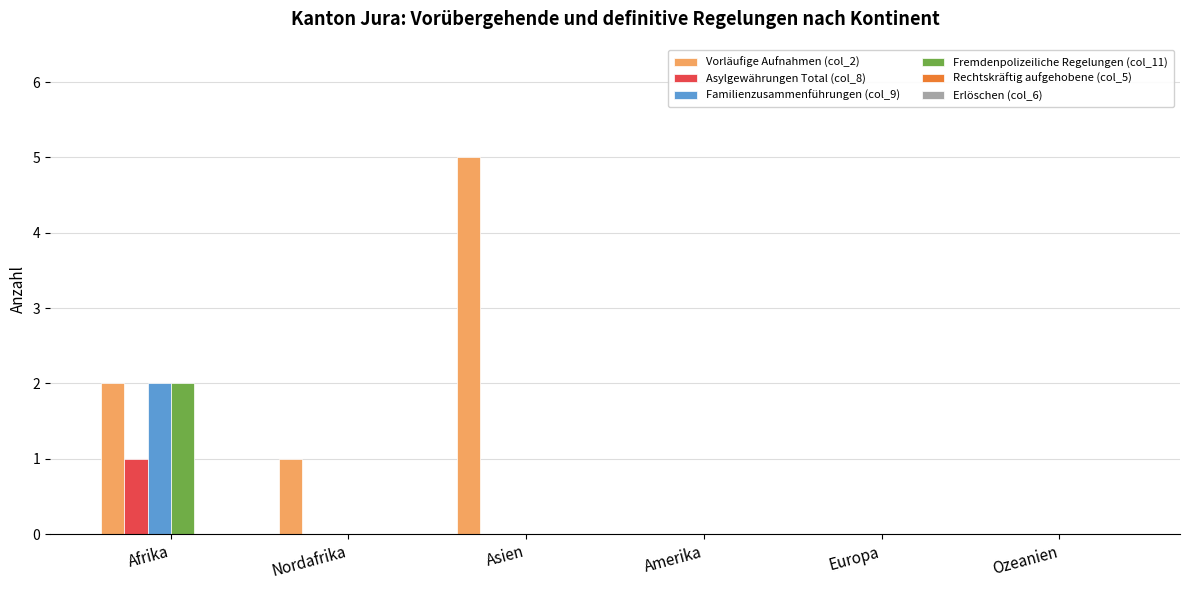

Reading left to right, what are all the values shown in this chart?

Vorläufige Aufnahmen (col_2): Afrika=2	Nordafrika=1	Asien=5	Amerika=0	Europa=0	Ozeanien=0
Asylgewährungen Total (col_8): Afrika=1	Nordafrika=0	Asien=0	Amerika=0	Europa=0	Ozeanien=0
Familienzusammenführungen (col_9): Afrika=2	Nordafrika=0	Asien=0	Amerika=0	Europa=0	Ozeanien=0
Fremdenpolizeiliche Regelungen (col_11): Afrika=2	Nordafrika=0	Asien=0	Amerika=0	Europa=0	Ozeanien=0